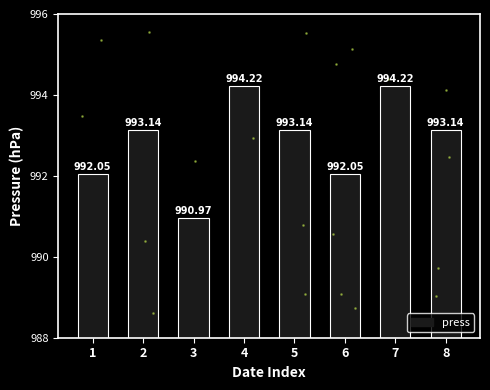

What is the ratio of the value at 1 to the value at 4?

1.0